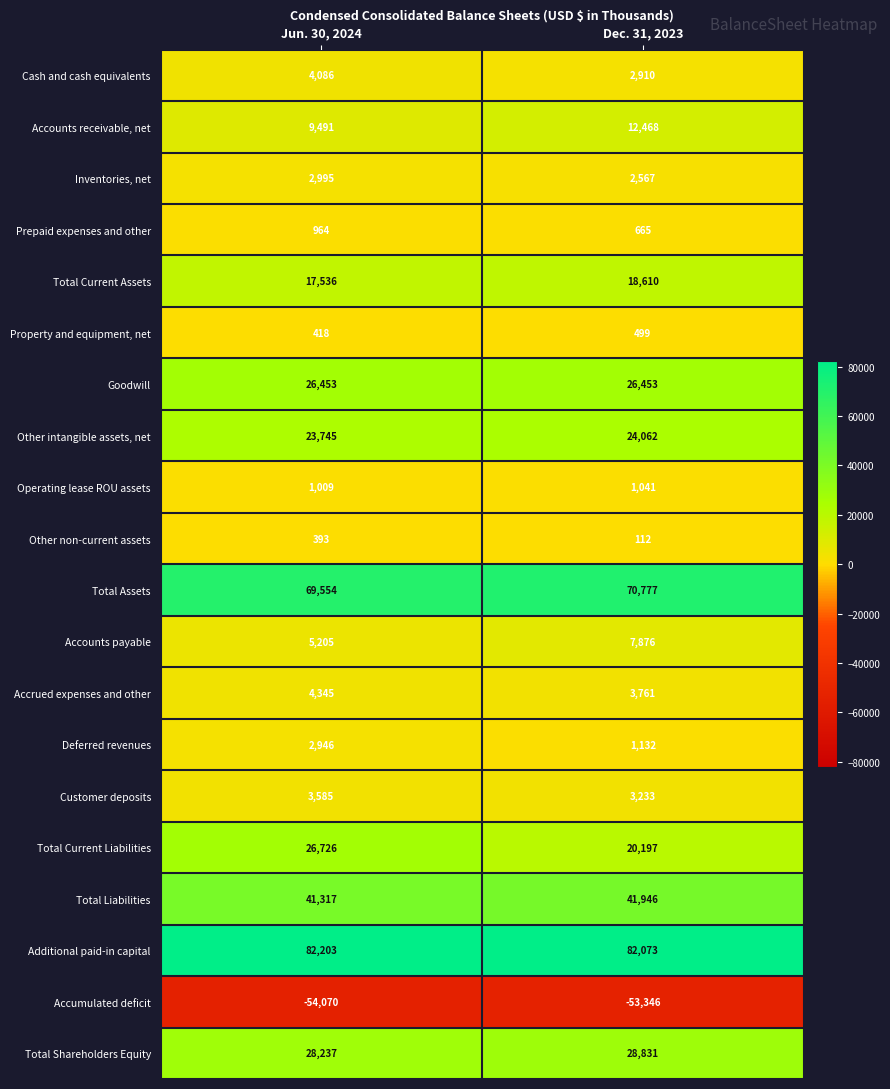

Which series has the largest total across all categories?

Additional paid-in capital